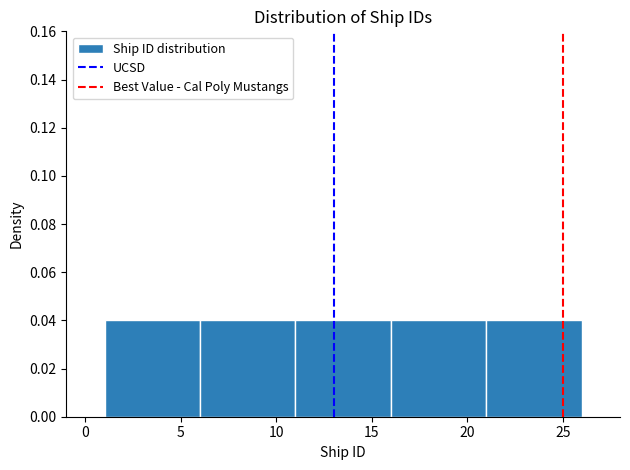

What is the height of the bar covering 1 to 6 on the x-axis? The values are not printed on the chart, so give them approximately, as read against the axis.

0.04